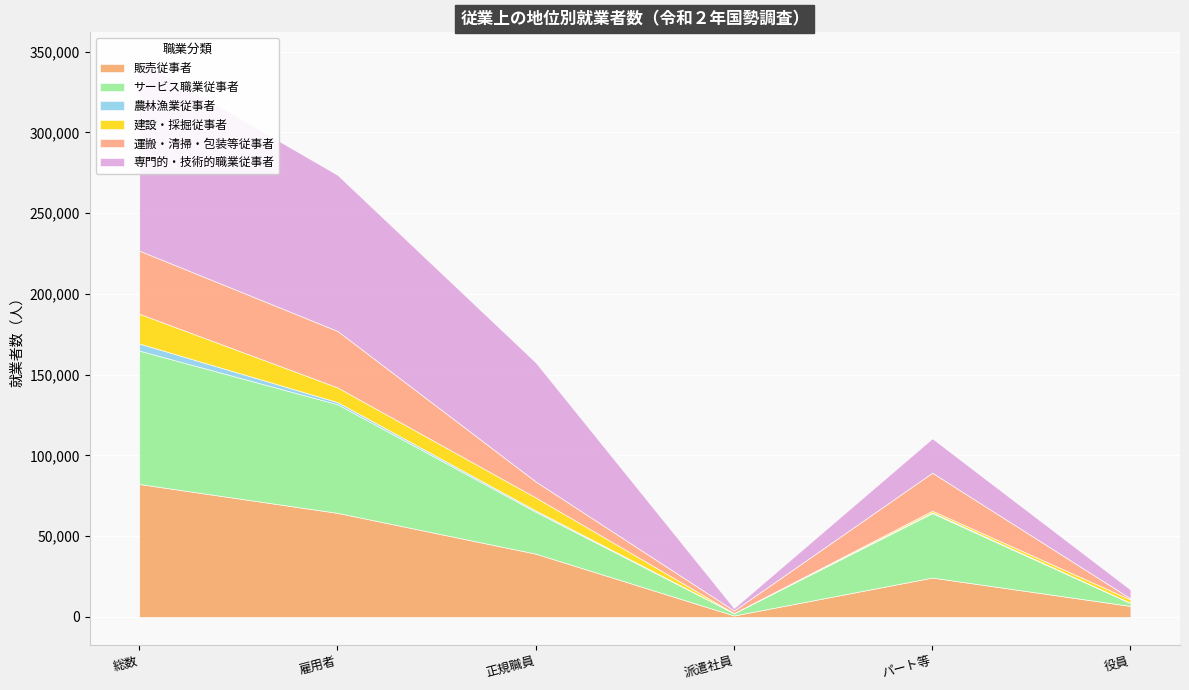

How many distinct data groups are displayed?

6